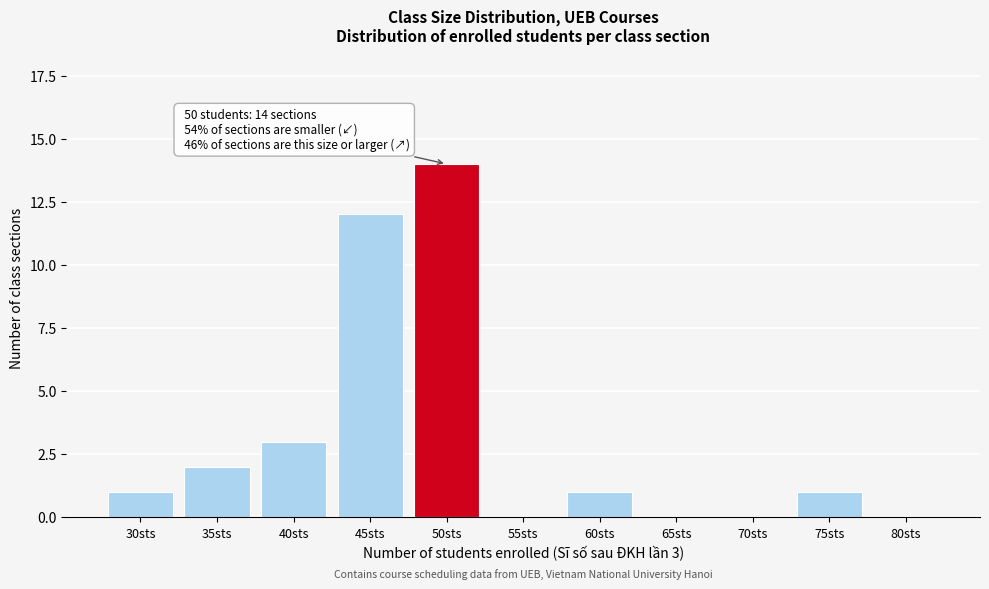

Reading left to right, transcribe all the data shown in this chart.

30sts=1	35sts=2	40sts=3	45sts=12	50sts=14	55sts=0	60sts=1	65sts=0	70sts=0	75sts=1	80sts=0